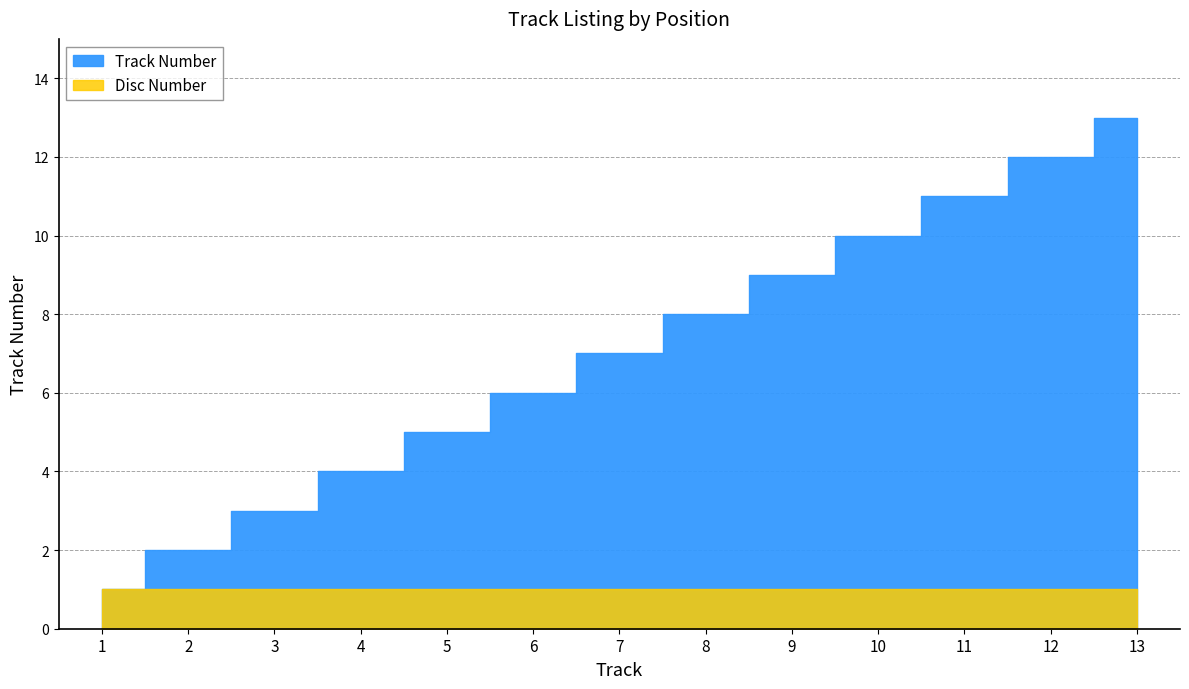

Reading left to right, list all the values displayed in this chart.

1	2	3	4	5	6	7	8	9	10	11	12	13